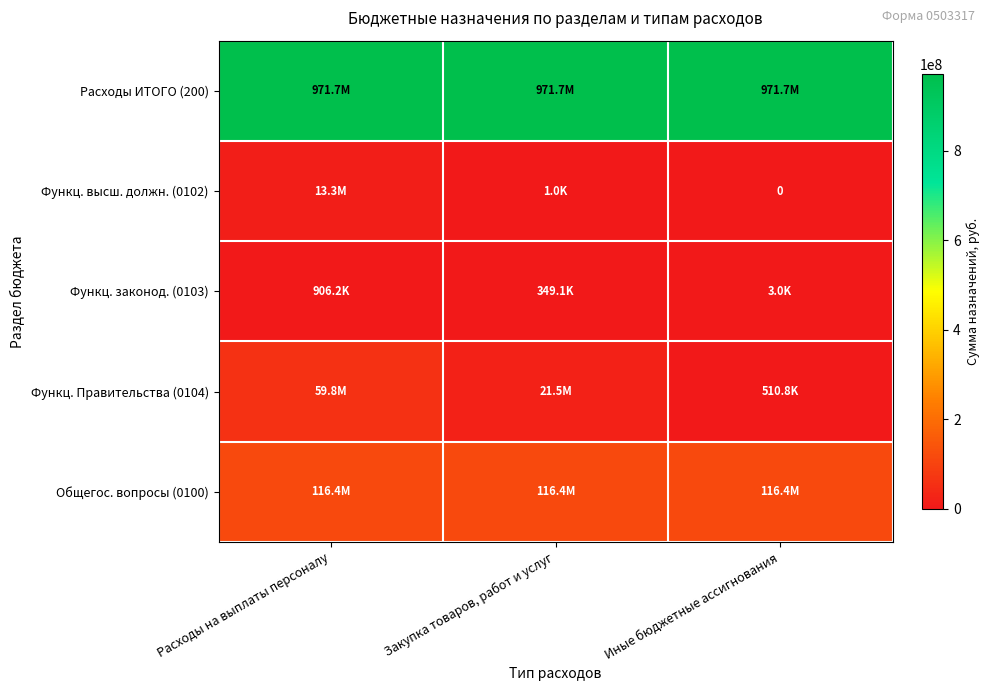

List the series in order of their peak value, highest first.

Расходы ИТОГО (200), Общегос. вопросы (0100), Функц. Правительства (0104), Функц. высш. должн. (0102), Функц. законод. (0103)